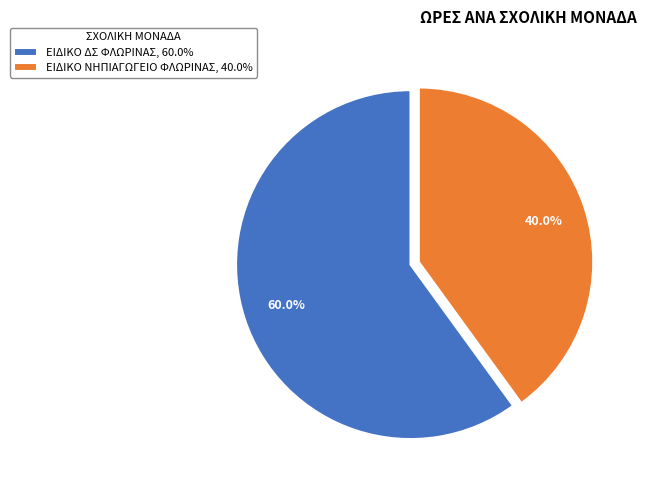

Which slice represents more than half of the pie?

ΕΙΔΙΚΟ ΔΣ ΦΛΩΡΙΝΑΣ